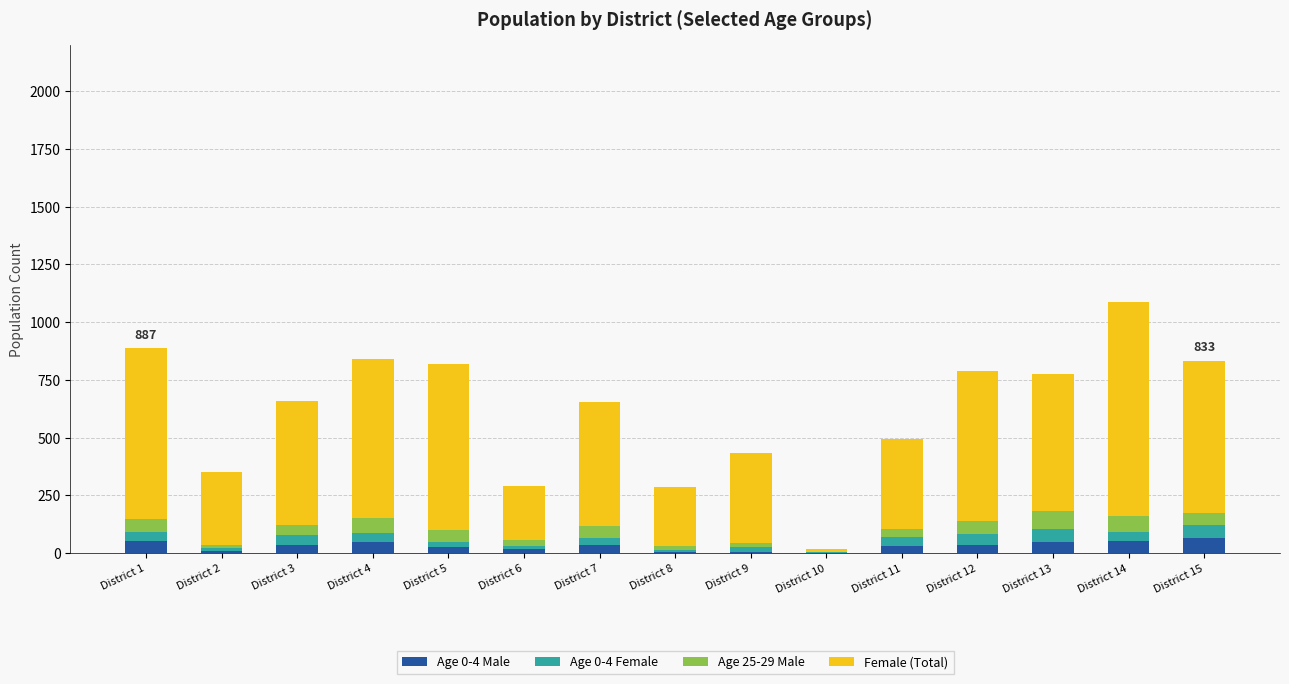

Rank the series by their maximum value, from lowest to highest.

Age 0-4 Female, Age 0-4 Male, Age 25-29 Male, Female (Total)